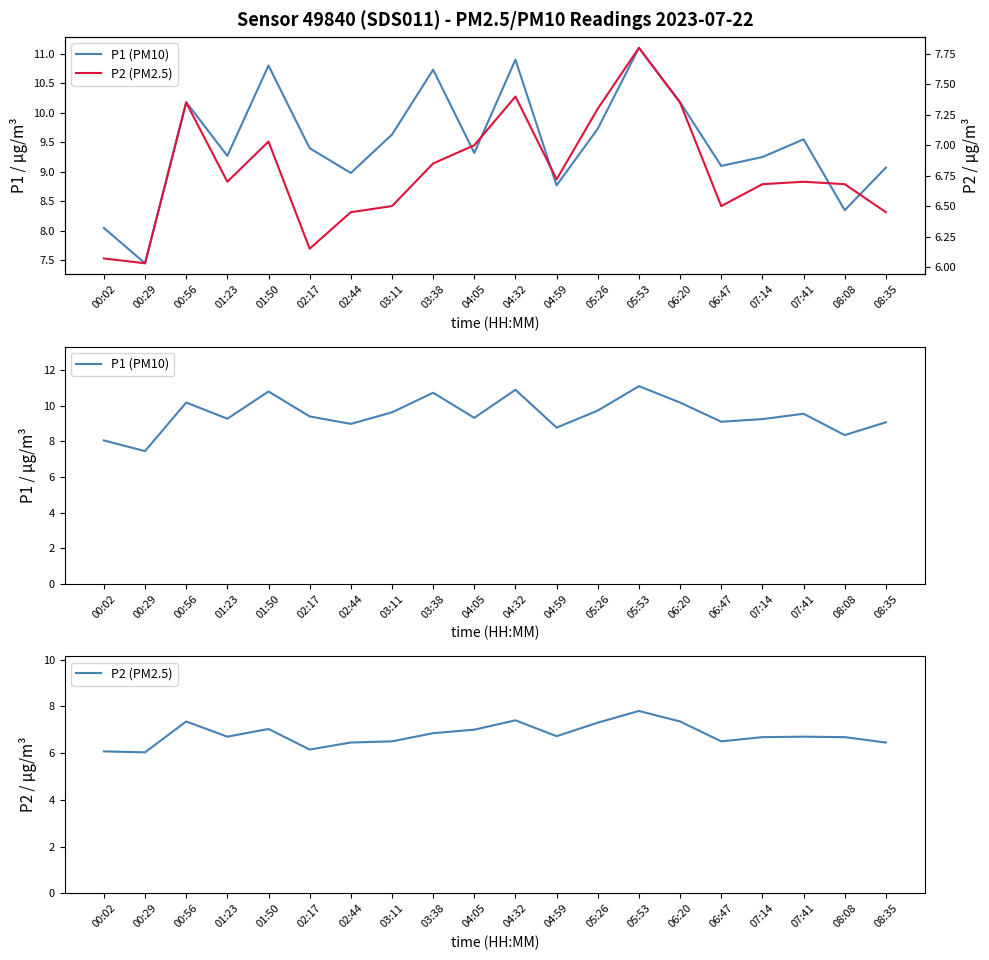

True or false: P2 (PM2.5) and P1 (PM10) cross at least once.

False